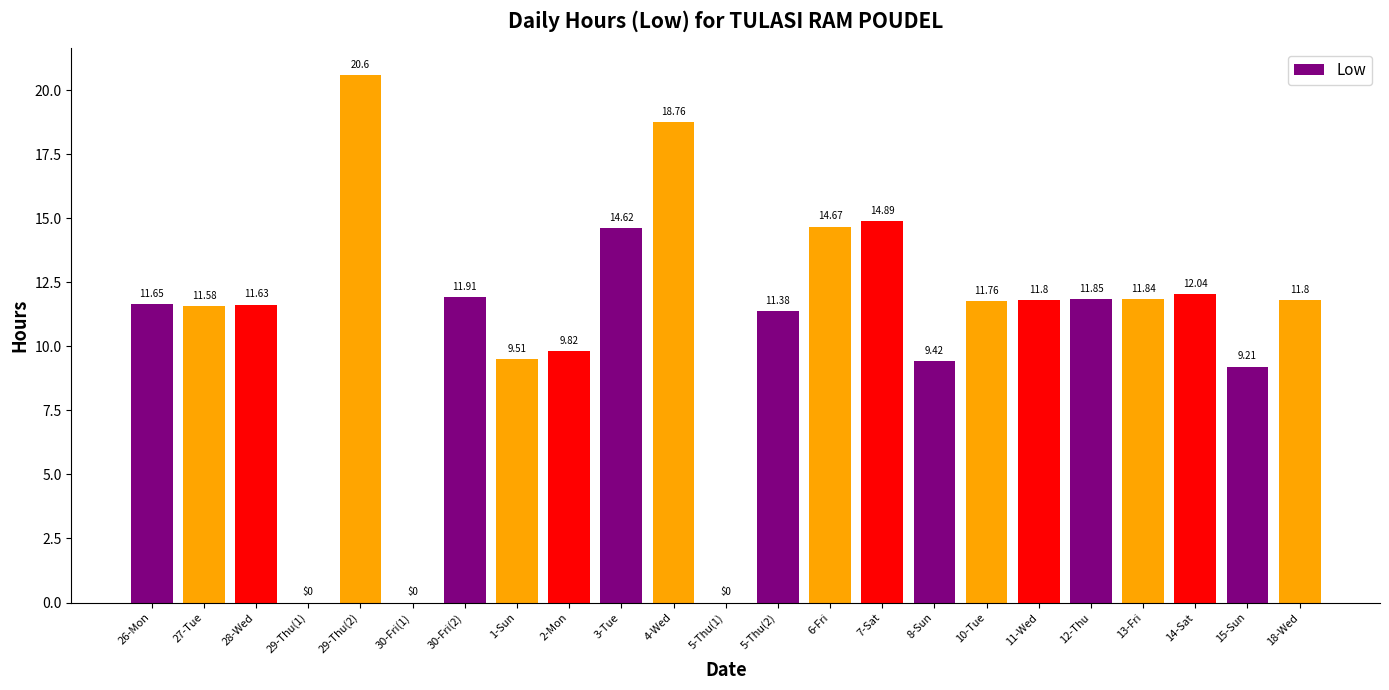

Between 4-Wed and 11-Wed, which is larger?

4-Wed